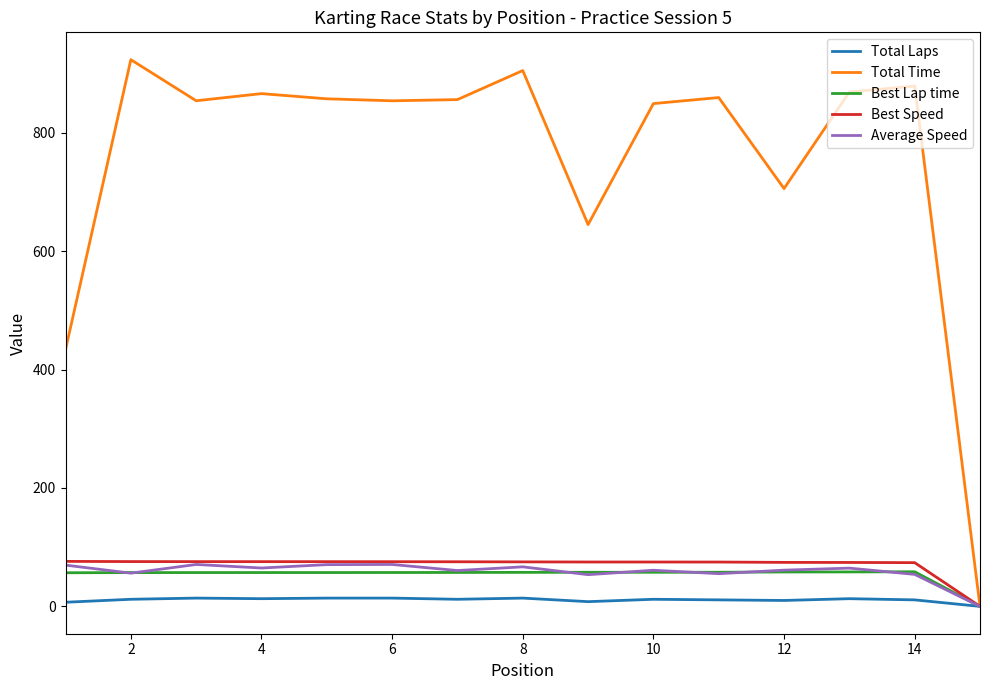

Which series has the widest spread of values?

Total Time